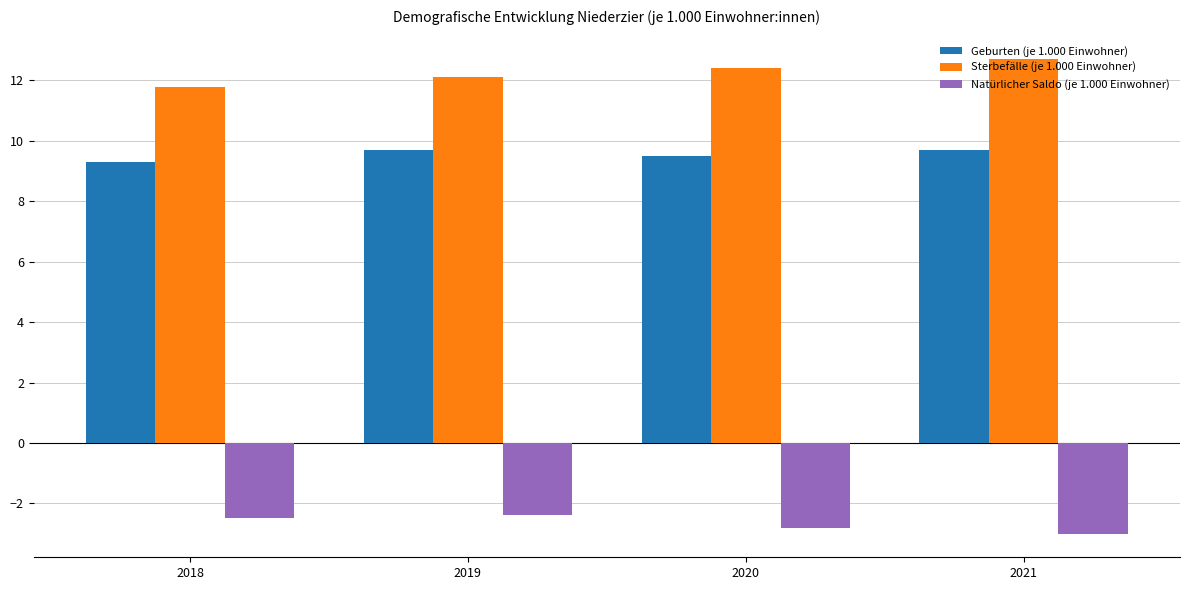

Rank the series by their average value, from lowest to highest.

Natürlicher Saldo (je 1.000 Einwohner), Geburten (je 1.000 Einwohner), Sterbefälle (je 1.000 Einwohner)